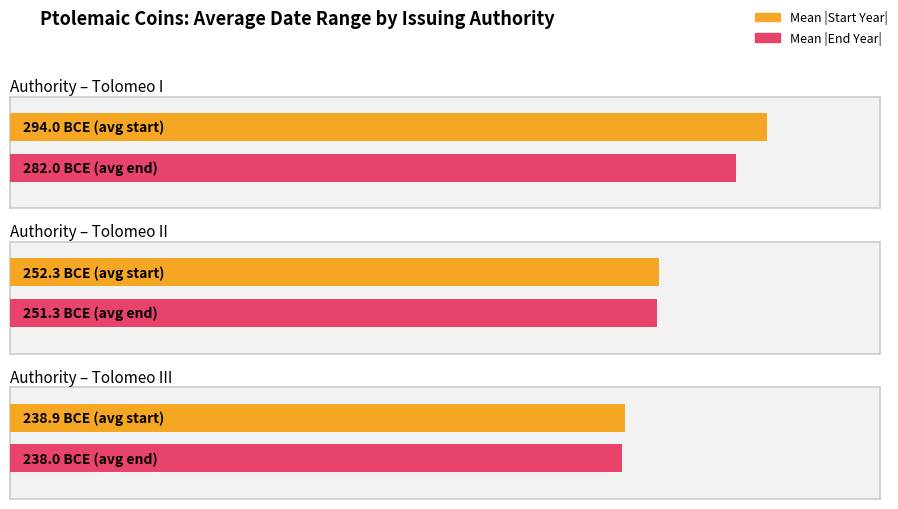

True or false: Fino all'anno has a value of -127 at Tolomeo II.

False